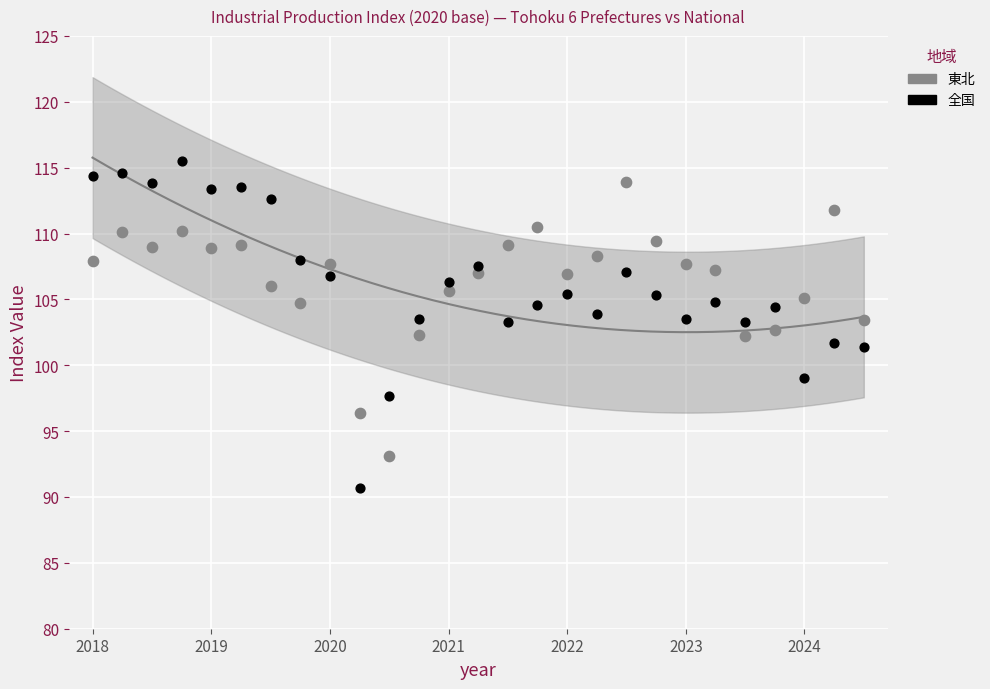

Which series contains the lowest Y value?

全国